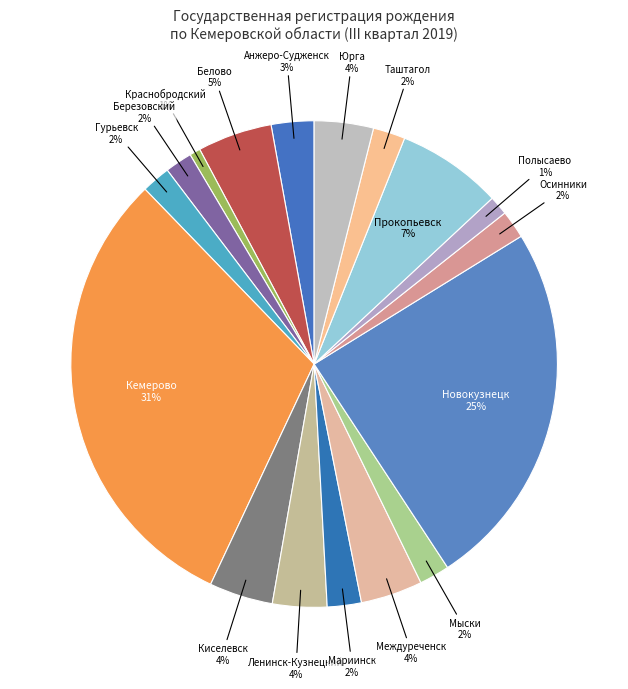

Which category has the biggest portion of the pie?

Кемерово